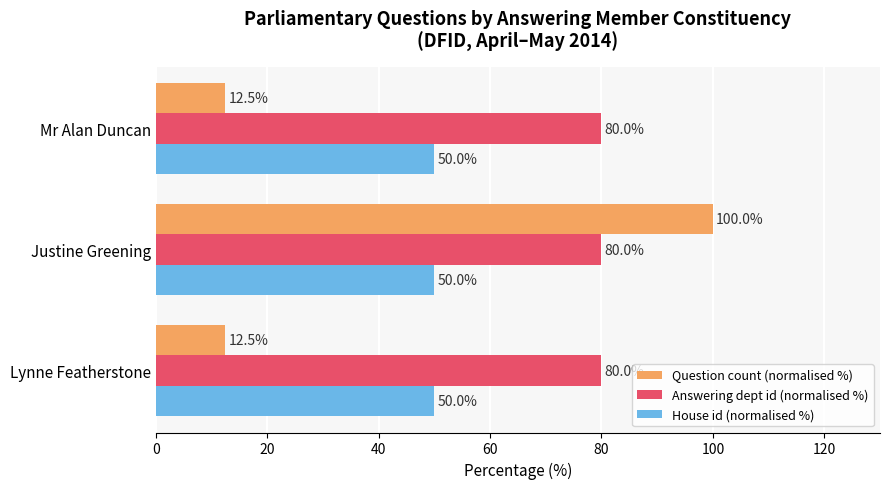

The value of Answering dept id (normalised %) at Lynne Featherstone is 51.5. True or false?

False